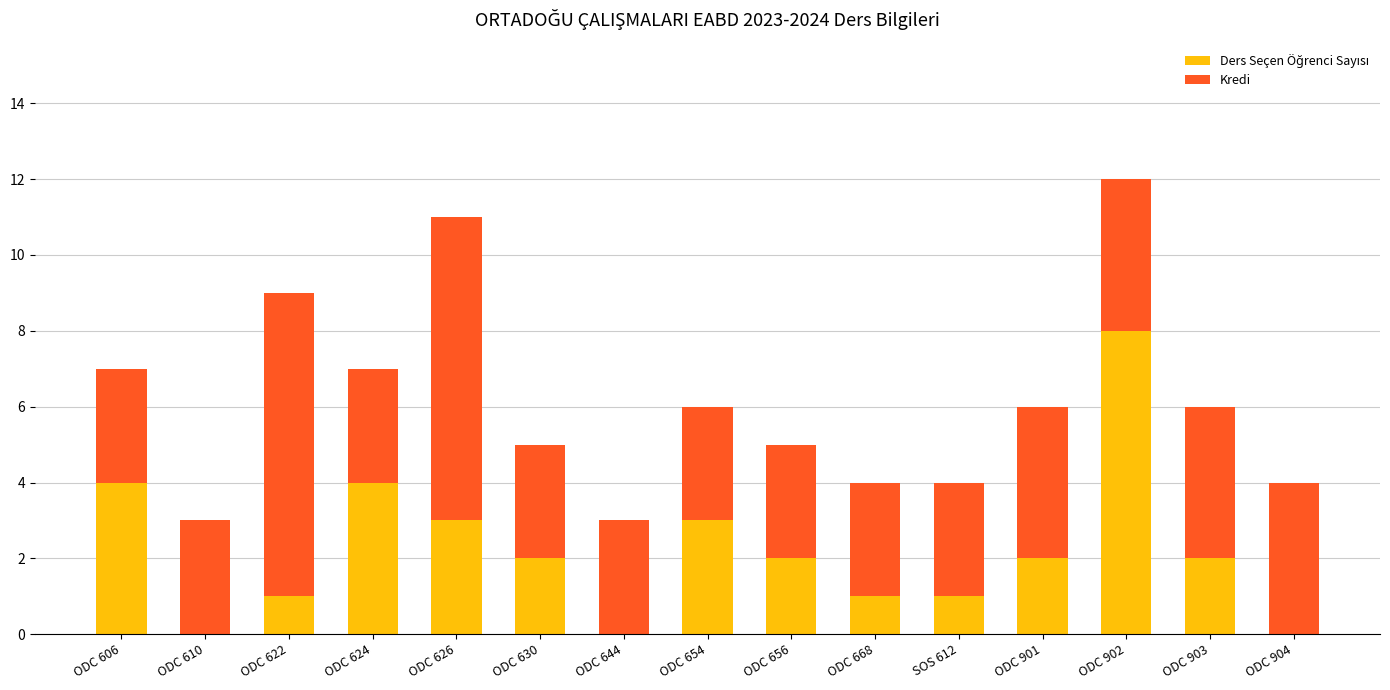

At which category is the sum across all series the highest?

ODC 902